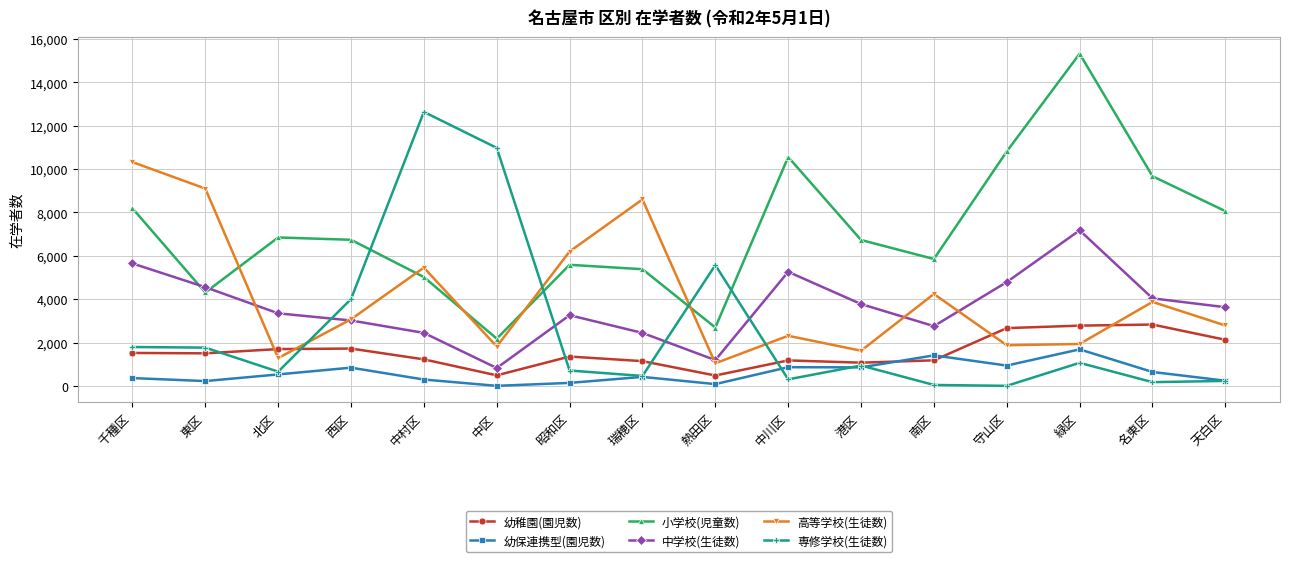

How many intersections are there between 幼稚園(園児数) and 高等学校(生徒数)?

4